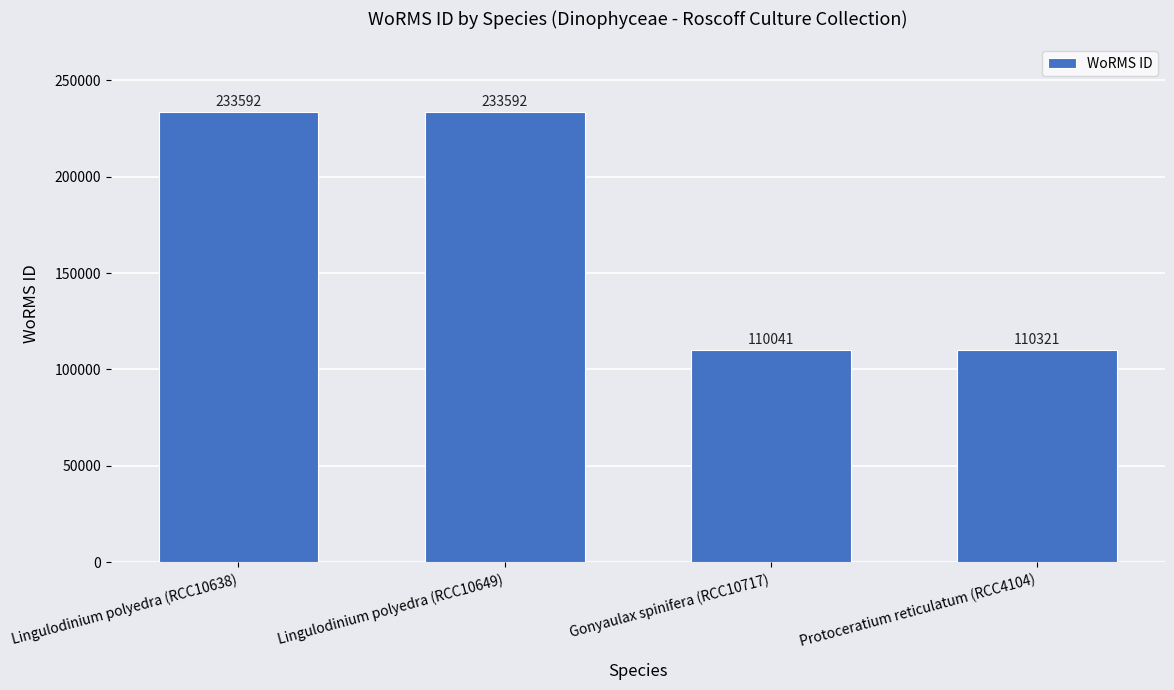

The value at Lingulodinium polyedra (RCC10649) is 319129. True or false?

False